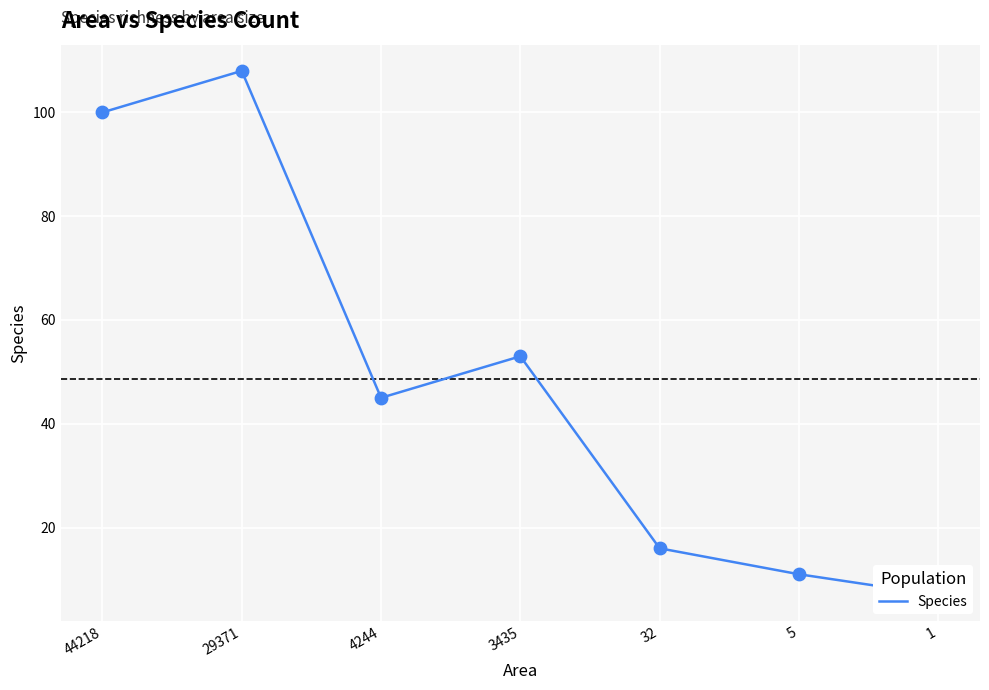

Approximately how many times larger is the value at 3435 compared to 29371?

0.5